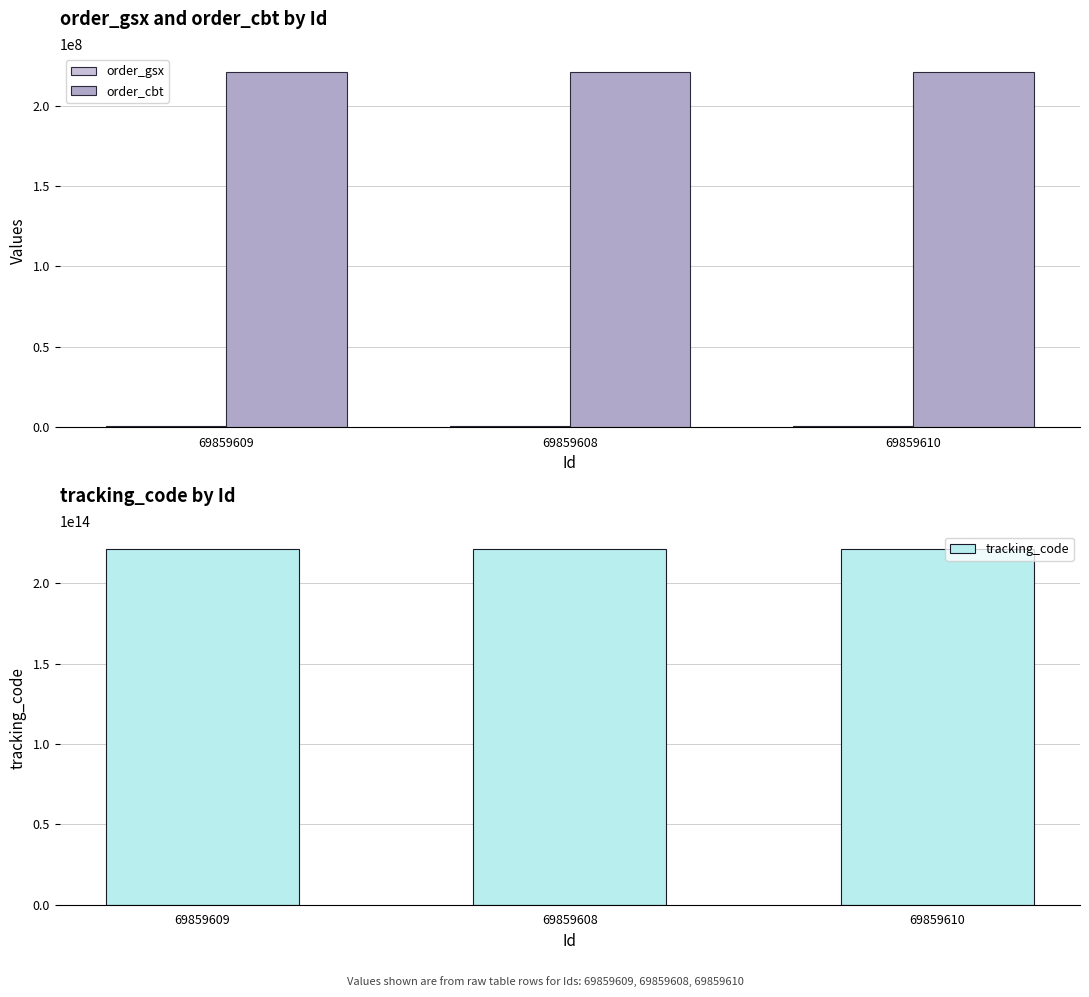

Which series has the widest spread of values?

order_gsx